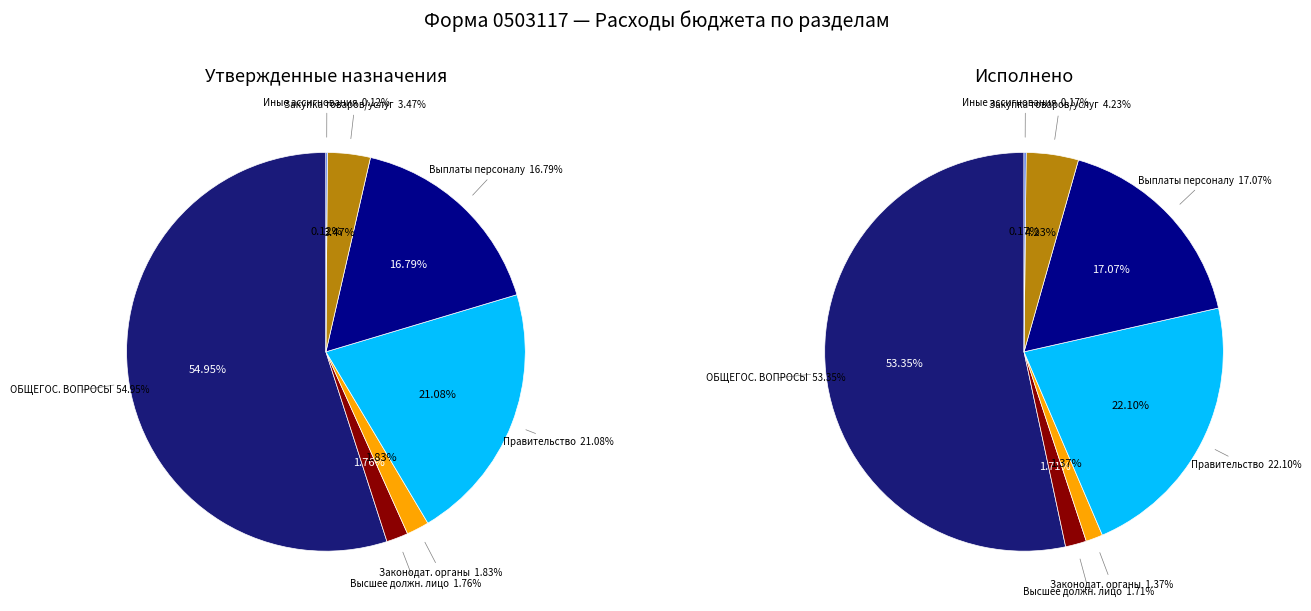

To the nearest percent, what is the difference between the largest and smallest slice percentages?

55%